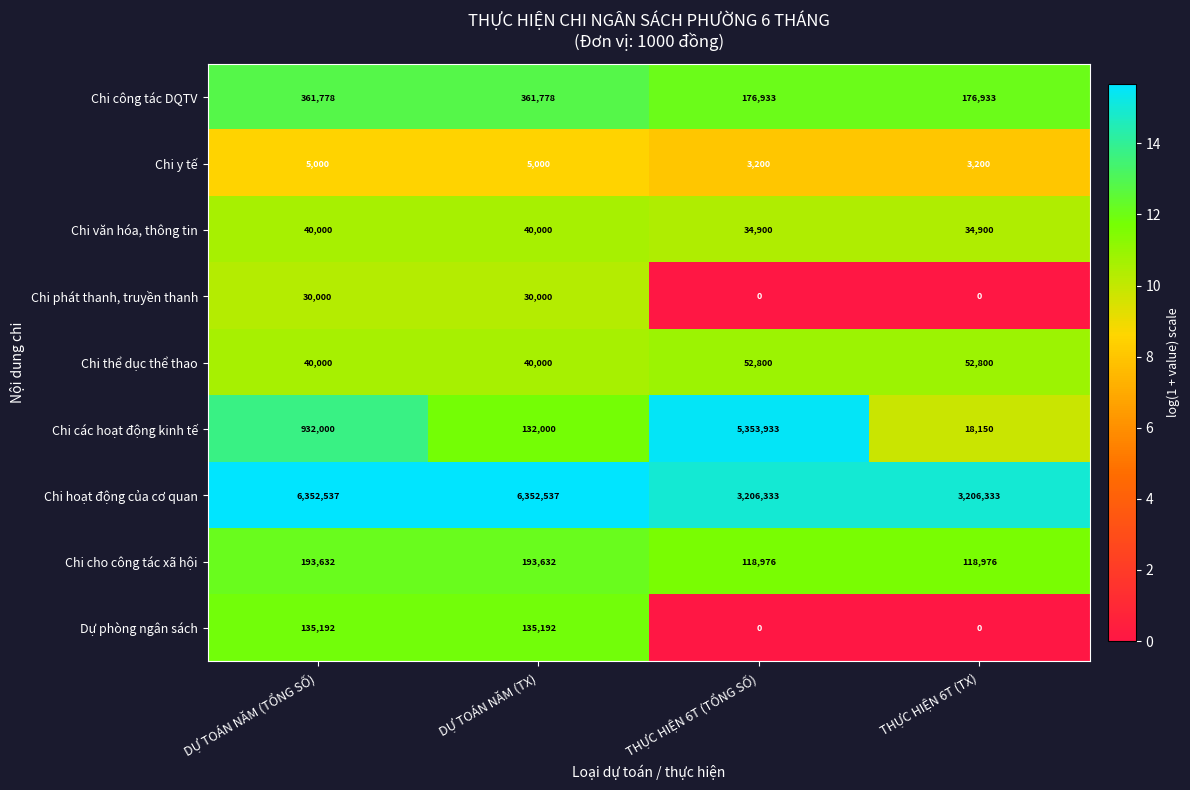

The Dự phòng ngân sách series shows 135192 at DỰ TOÁN NĂM (TỔNG SỐ). True or false?

True